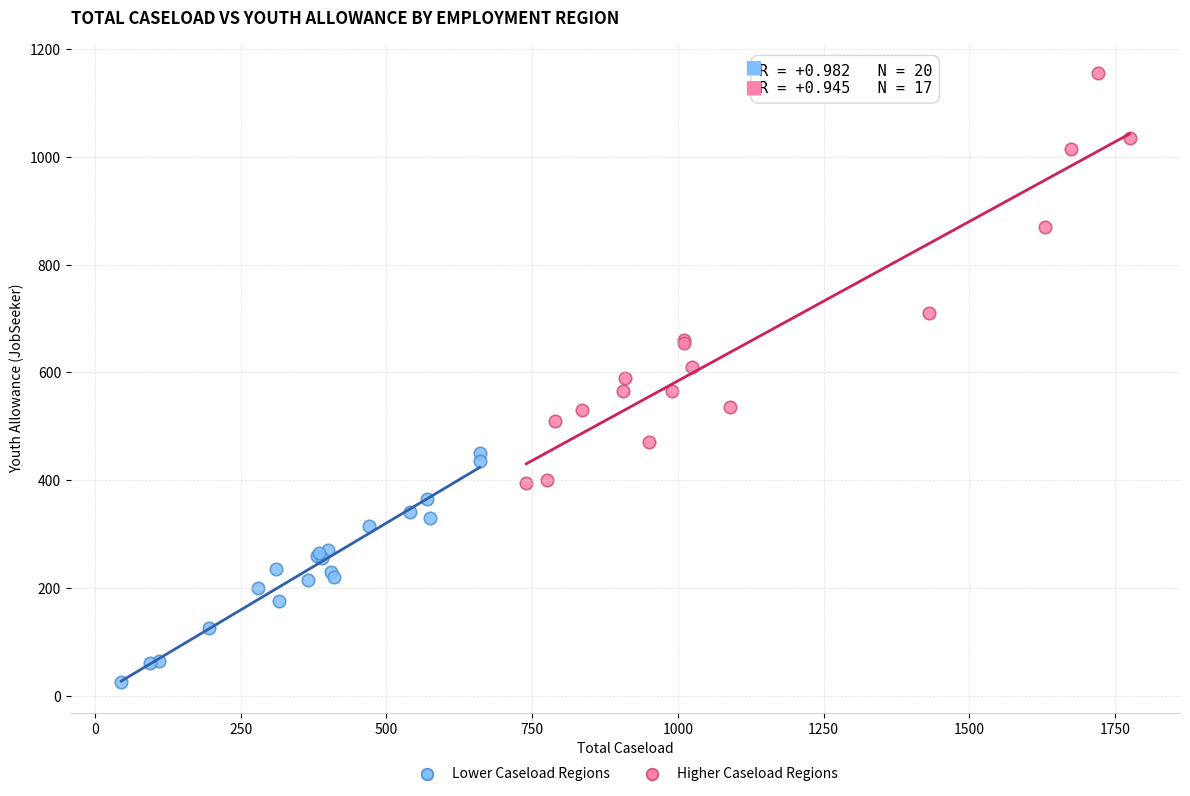

Which series reaches the maximum Y coordinate?

Higher Caseload Regions